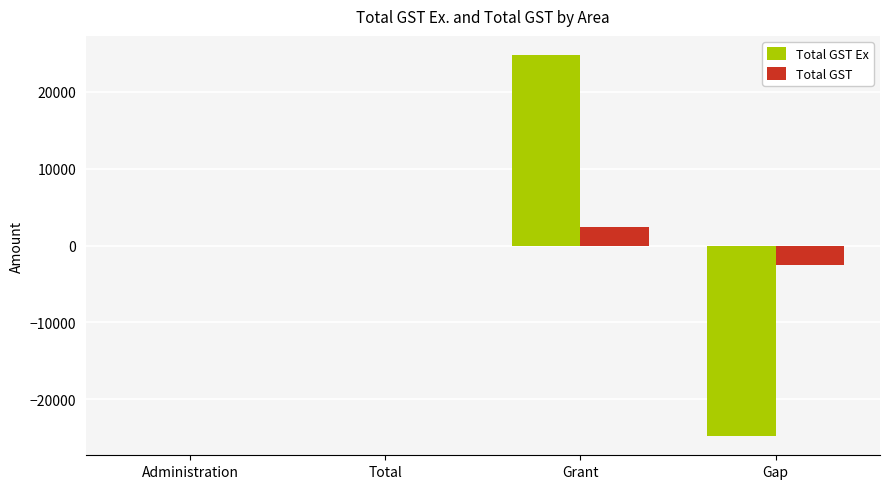

What is the approximate value of Total GST Ex at Gap?

-24800